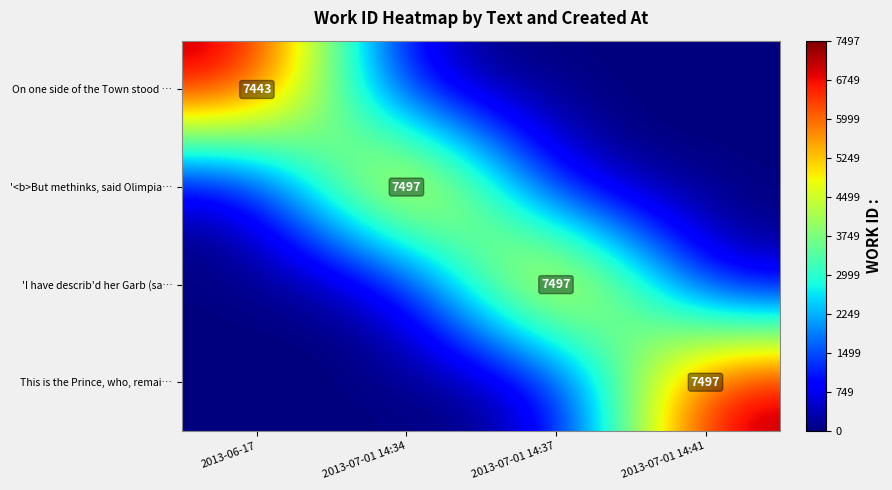

What is the difference between the maximum and minimum values in the This is the Prince, who, remai… series?

7497